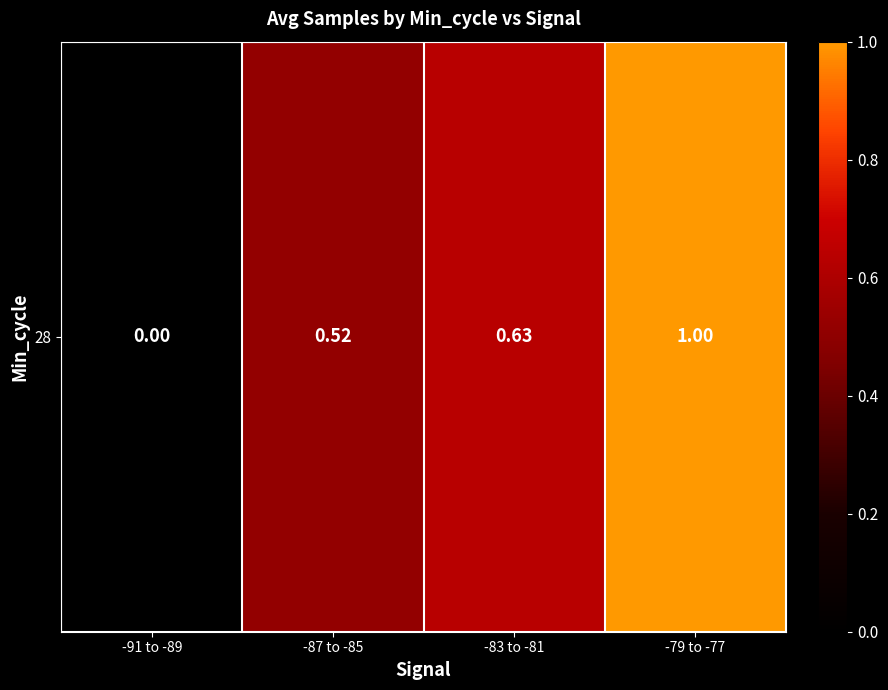

Is it true that the value at -87 to -85 is 0.5?

True